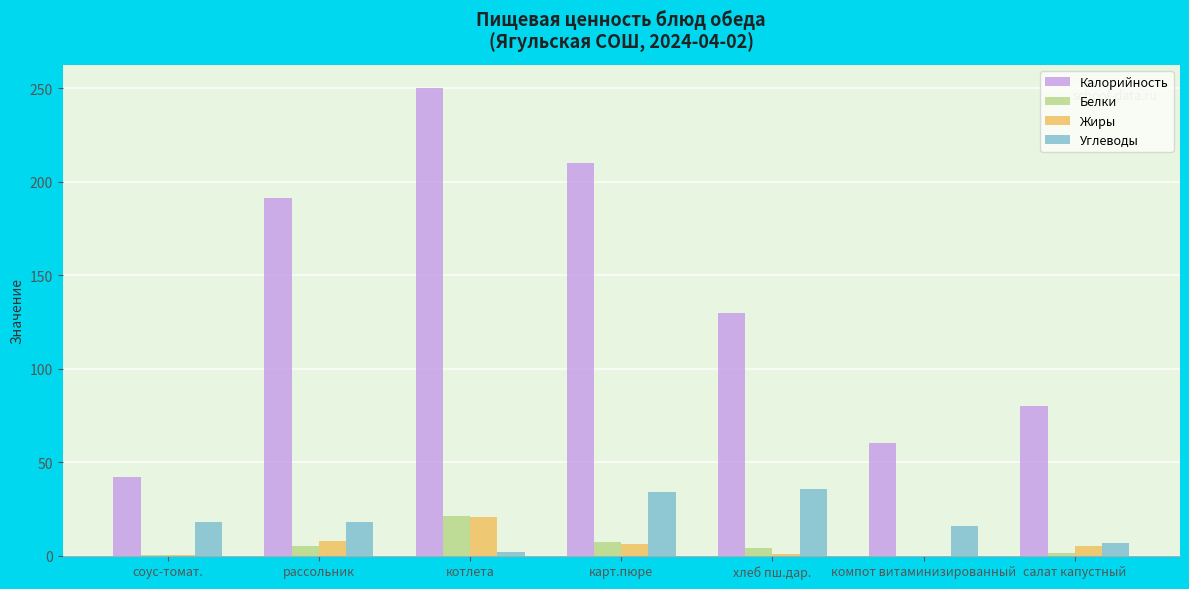

Between котлета and хлеб пш.дар., which series saw the biggest shift?

Калорийность